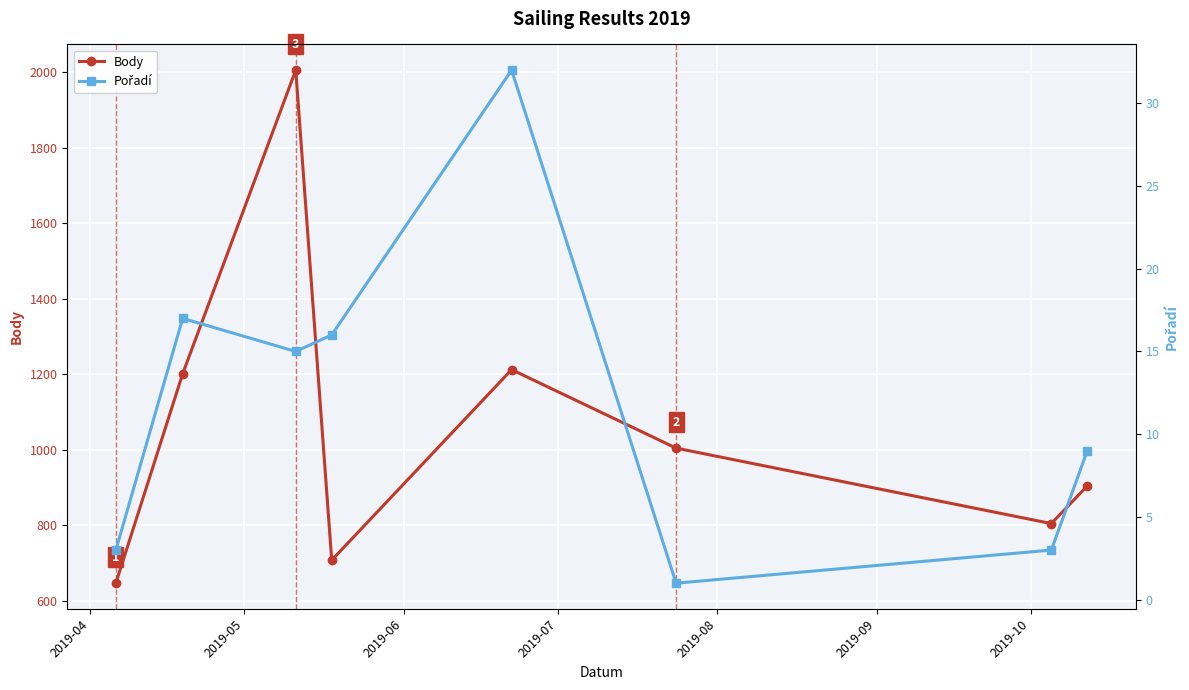

What is the value of the Body point at the 2nd from the left?

1201